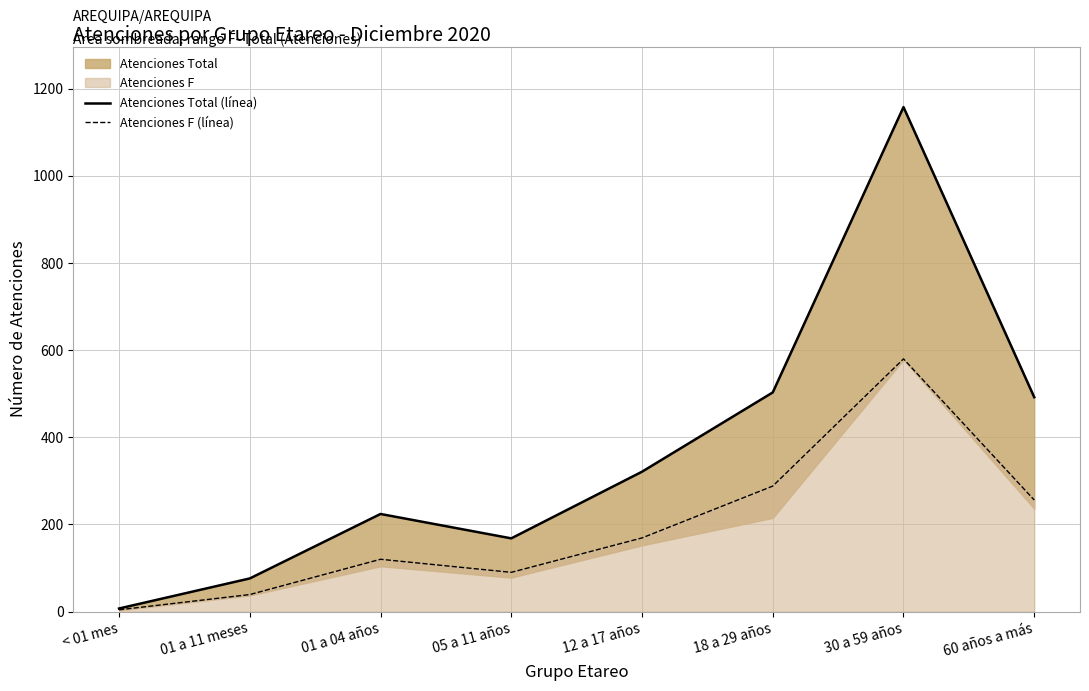

Reading left to right, what are all the values shown in this chart?

Atenciones Total (línea): 7	76	224	168	321	503	1158	492
Atenciones F (línea): 4	39	120	90	169	288	580	256